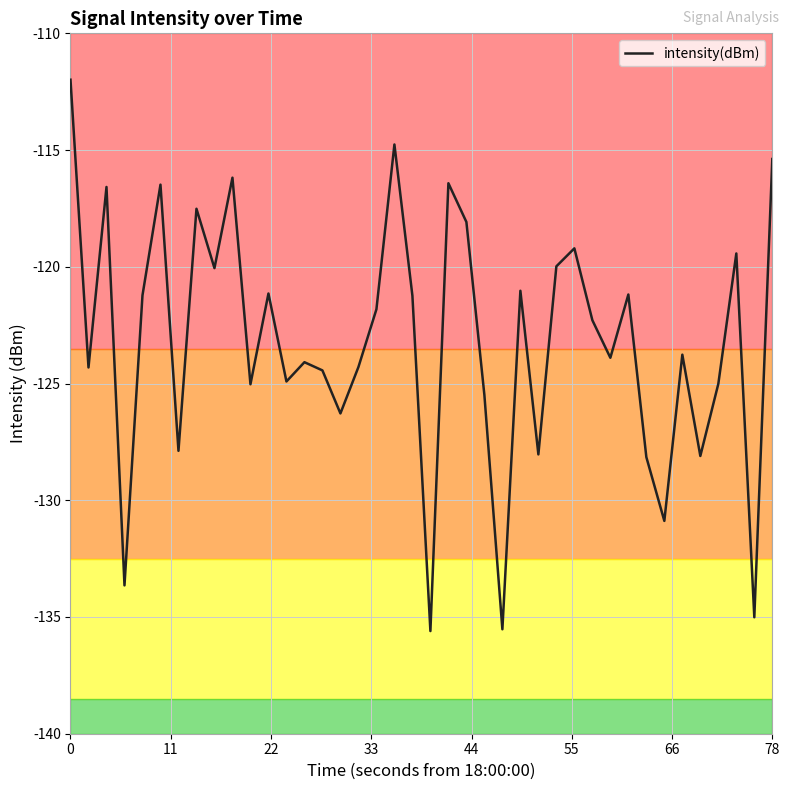

What is the minimum value shown in the chart?

-135.6